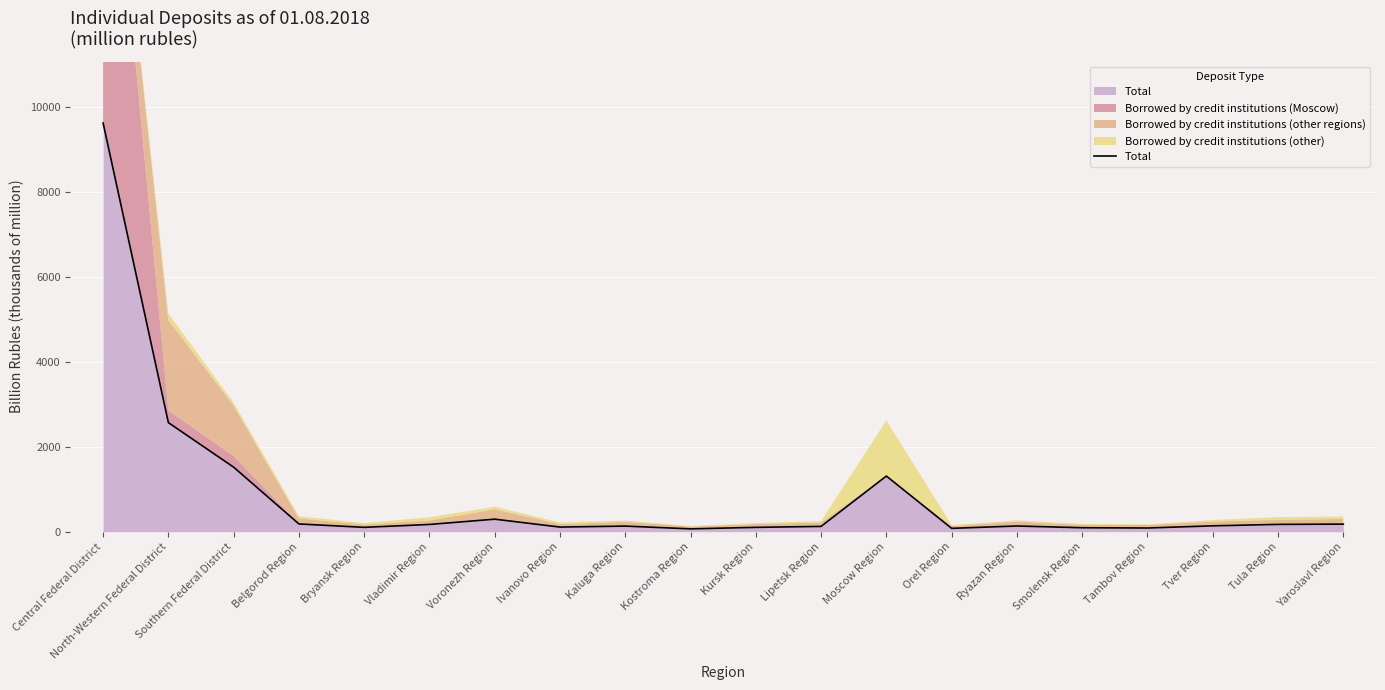

True or false: the data shows 101.4 at Bryansk Region.

True